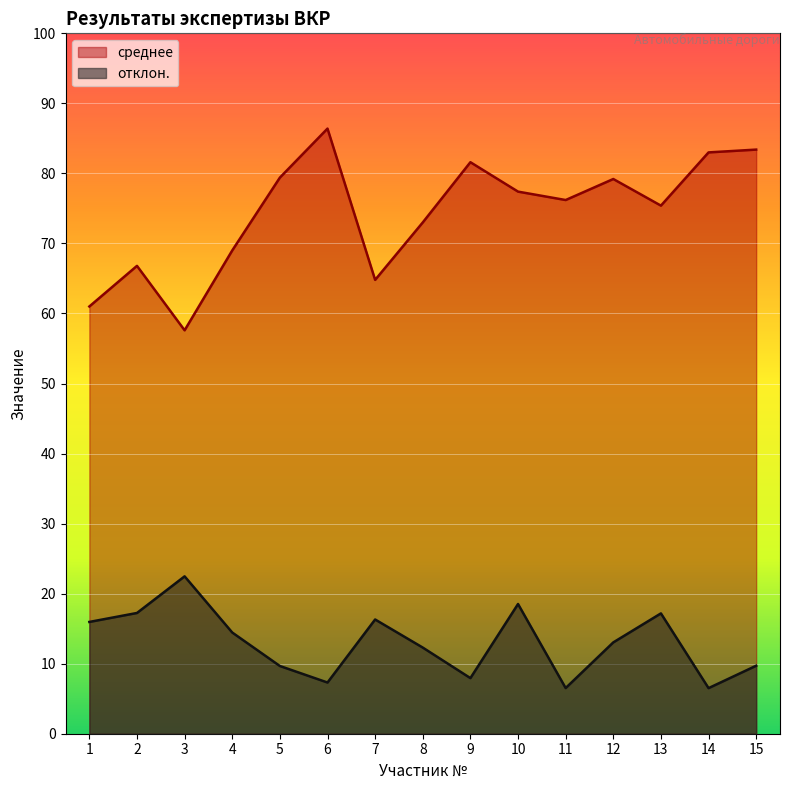

Where is the first local maximum for среднее?

2